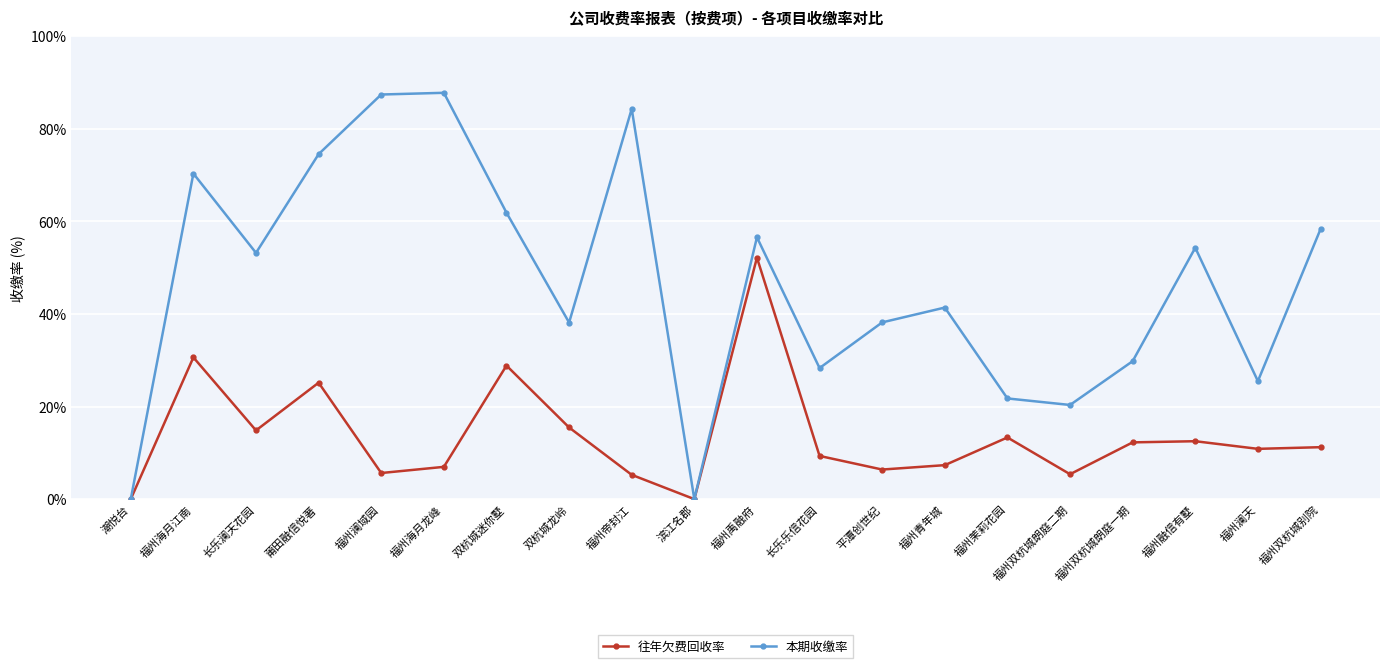

What is the difference between the second highest and minimum values in the 本期收缴率 series?

87.4